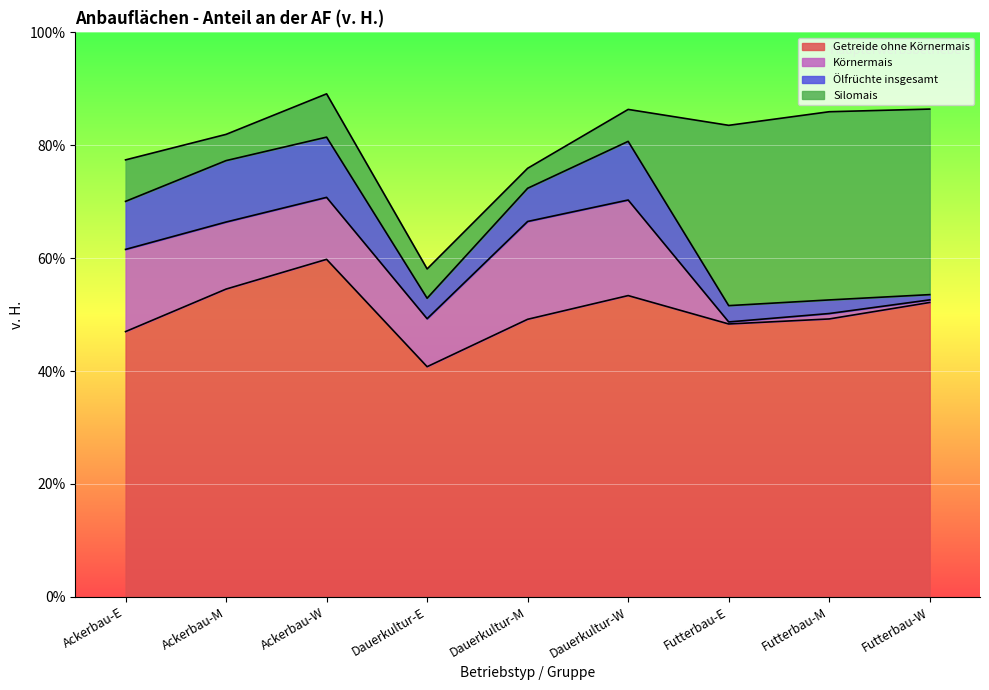

Rank the series at Dauerkultur-M from lowest to highest value.

Silomais, Ölfrüchte insgesamt, Körnermais, Getreide ohne Körnermais